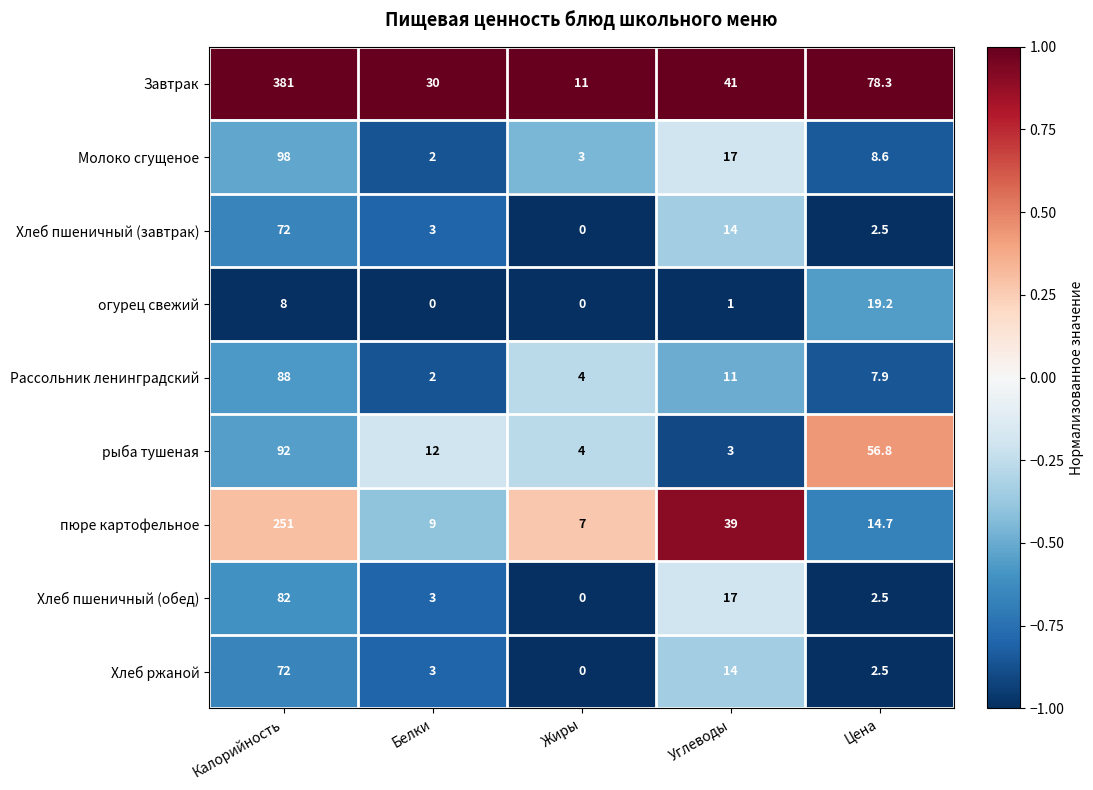

The value of Хлеб пшеничный (обед) at Жиры is 49.0. True or false?

False